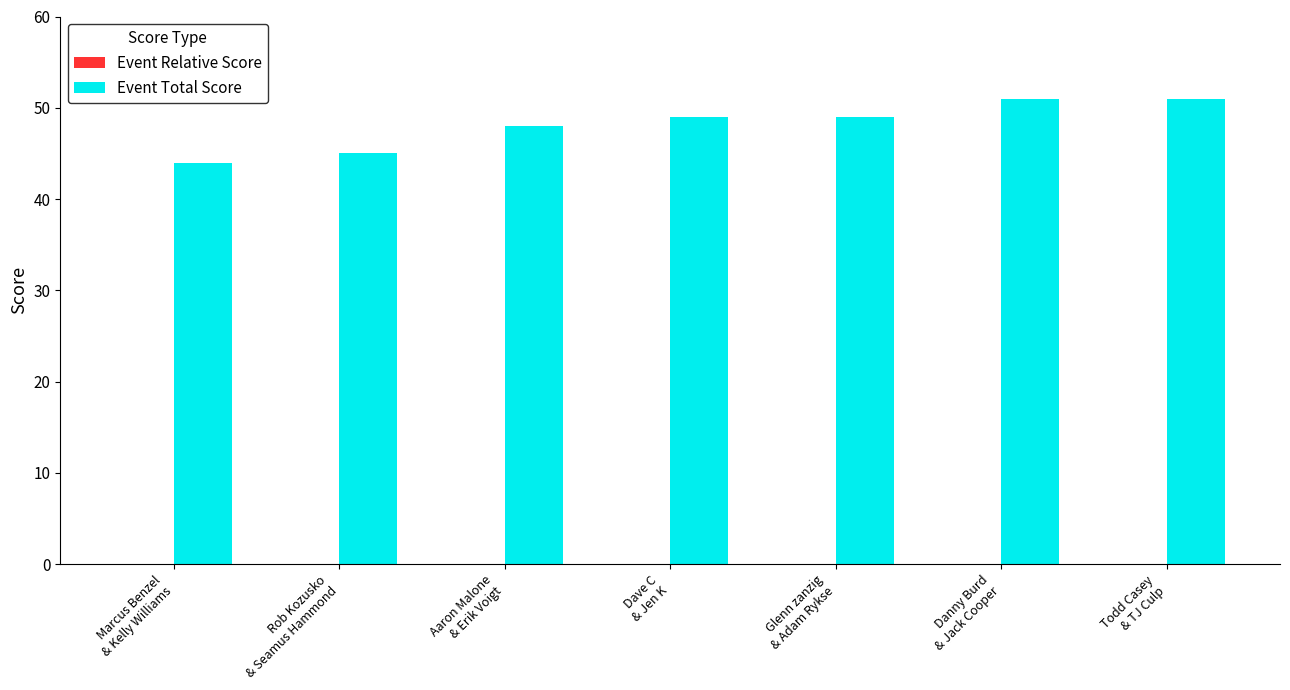

Reading right to left, what are all the values shown in this chart?

Event Relative Score: -4	-4	-6	-6	-7	-10	-11
Event Total Score: 51	51	49	49	48	45	44